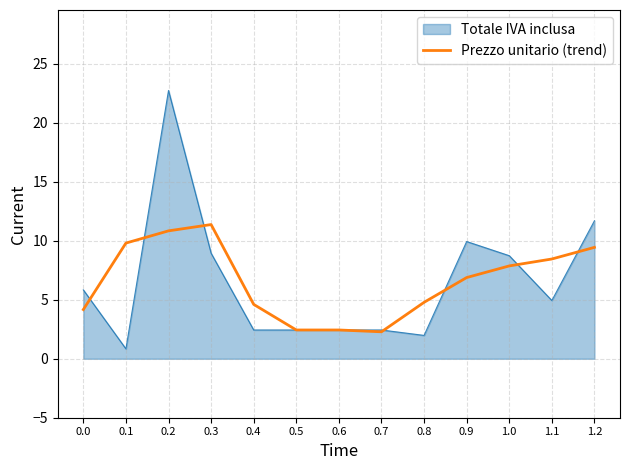

Which series has the widest spread of values?

Totale IVA inclusa